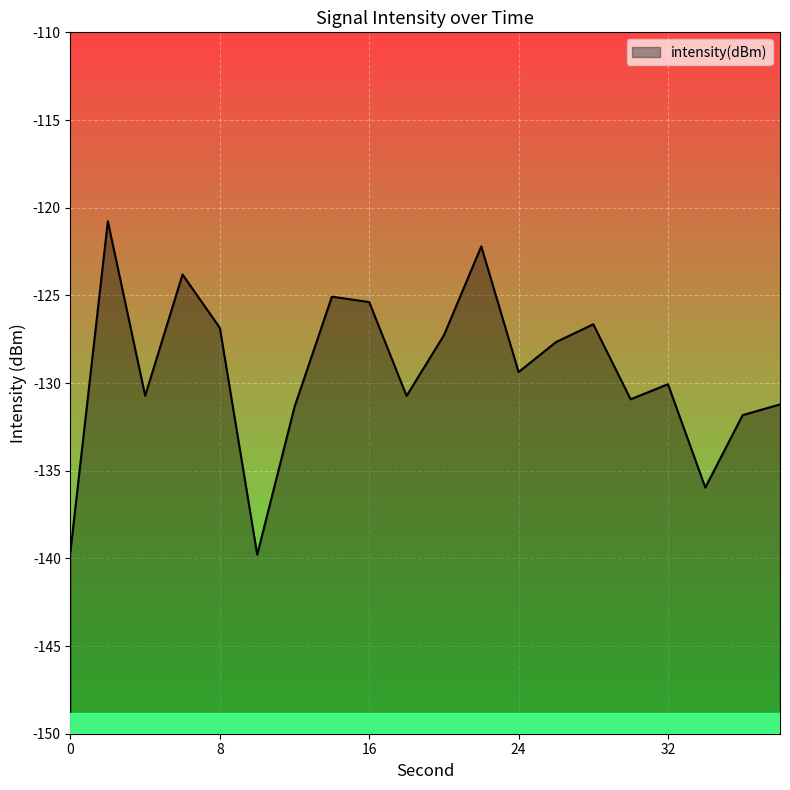

Reading left to right, transcribe all the data shown in this chart.

-139.6	-120.8	-130.7	-123.8	-126.9	-139.8	-131.4	-125.1	-125.4	-130.7	-127.3	-122.2	-129.4	-127.7	-126.6	-130.9	-130.1	-136.0	-131.8	-131.2